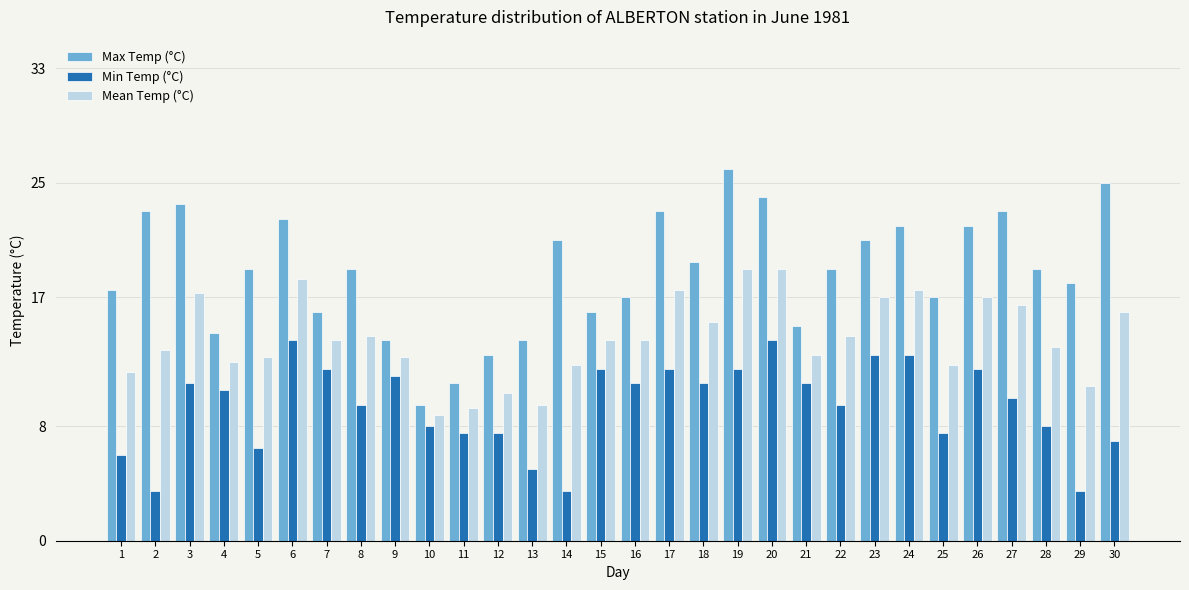

What is the spread (max minus min) of values at 1?

11.5